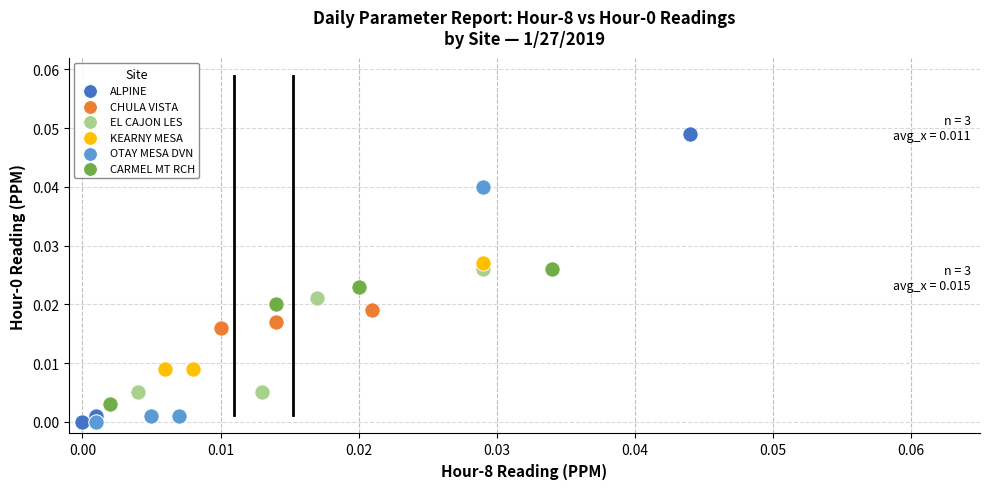

Which series has the widest spread of Y values?

ALPINE